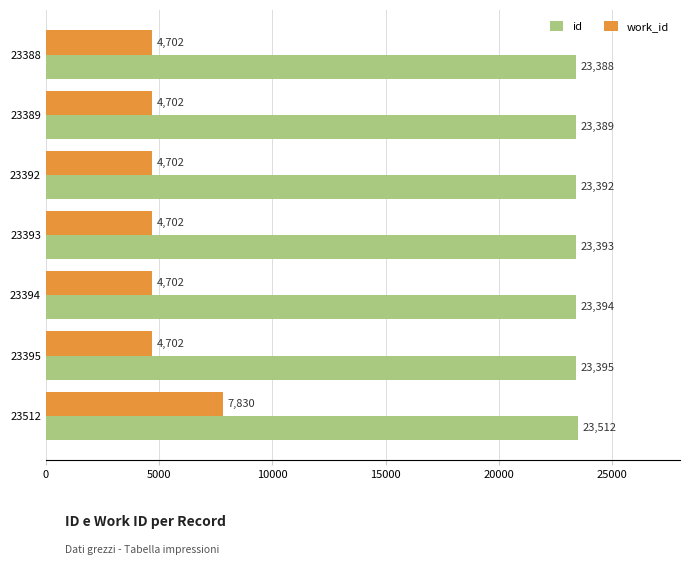

The value of work_id at 23395 is 4702. True or false?

True